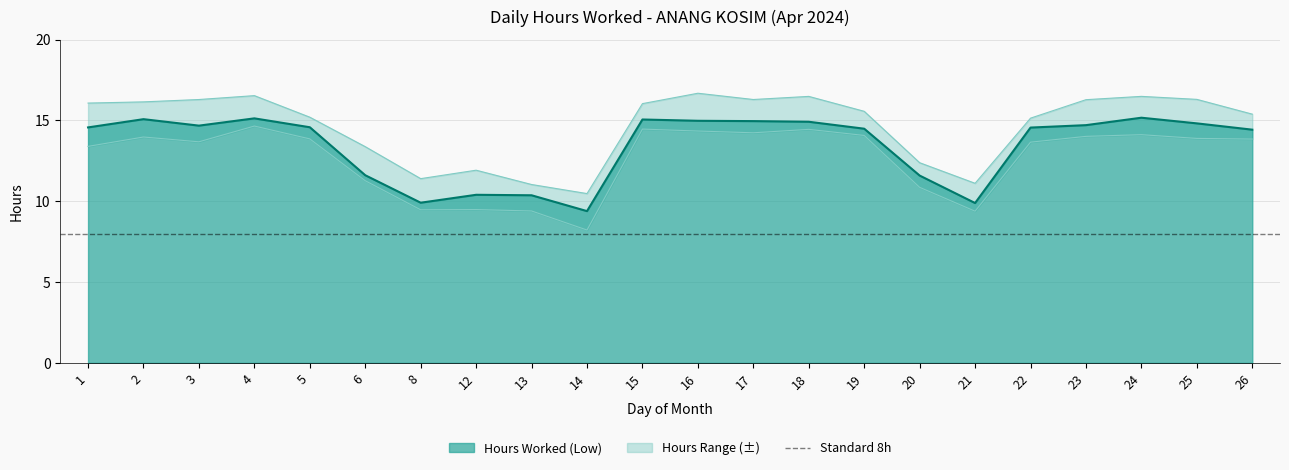

What is the change in value from 15 to 18?

-0.1